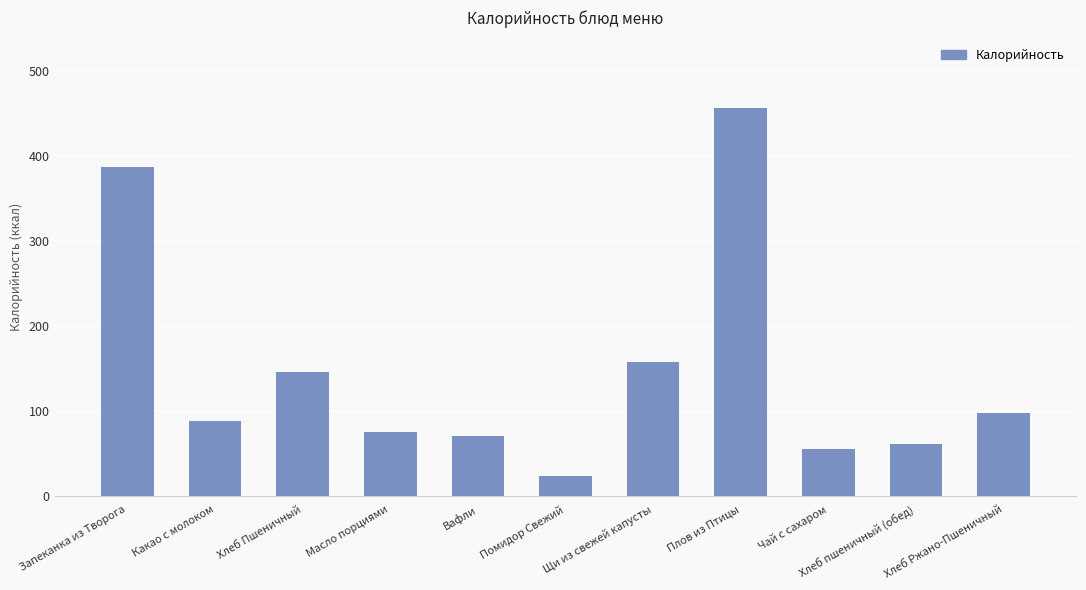

Which has a higher value, Чай с сахаром or Помидор Свежий?

Чай с сахаром